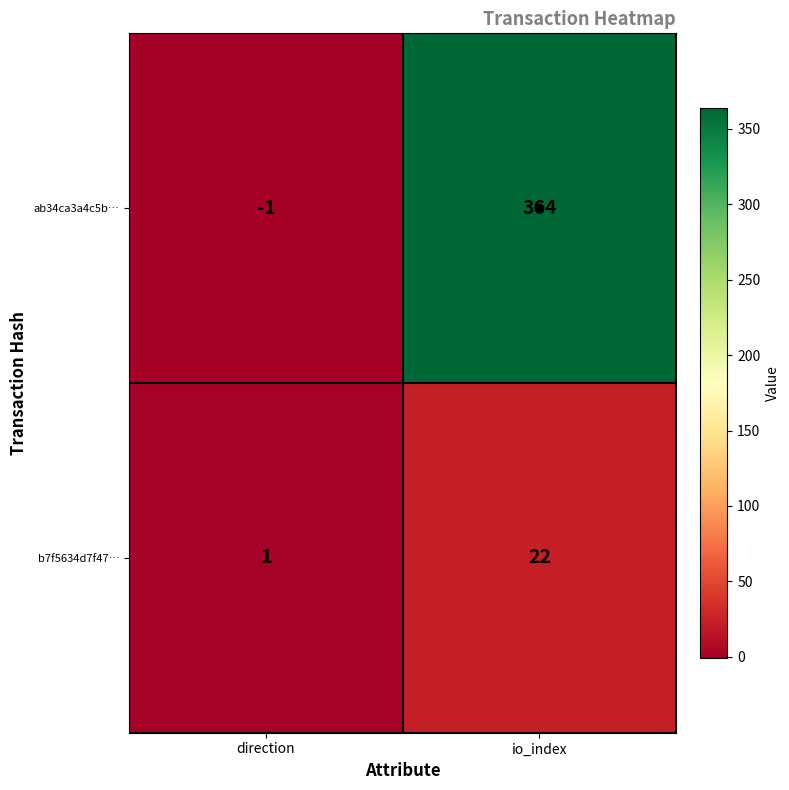

What value does the ab34ca3a4c5b… series have at io_index?

364